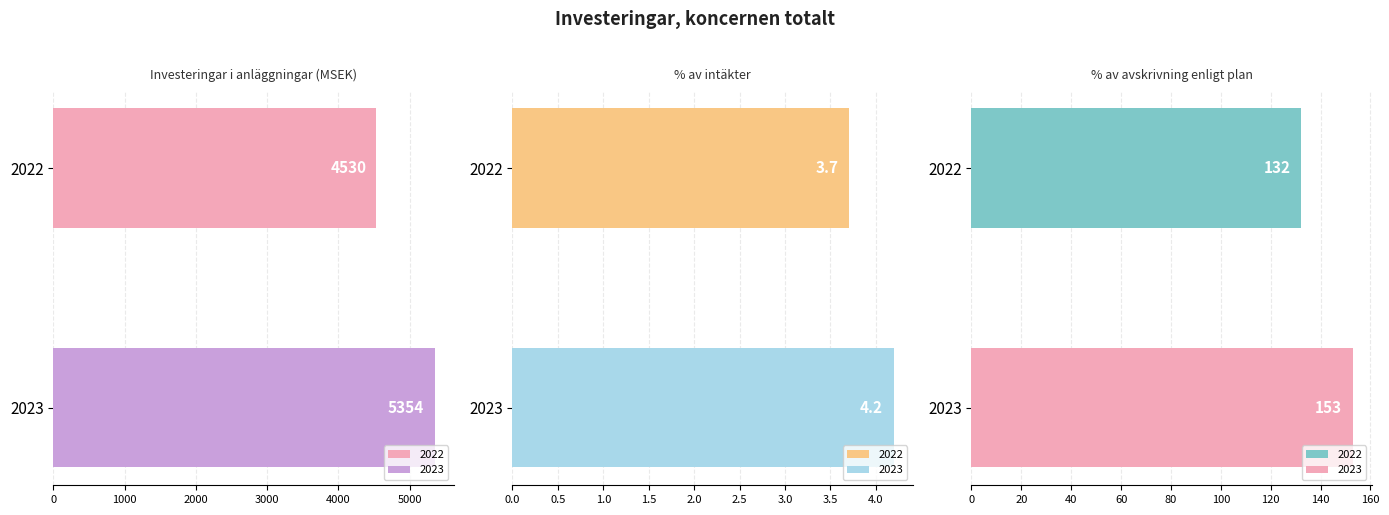

Which series changed the most between % av avskrivning enligt plan and Investeringar i anläggningar, MSEK?

2023